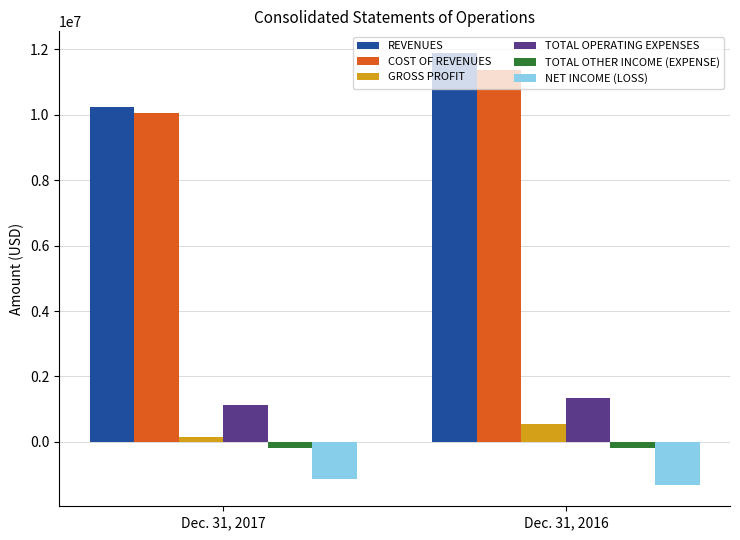

How many groups of bars are there?

2